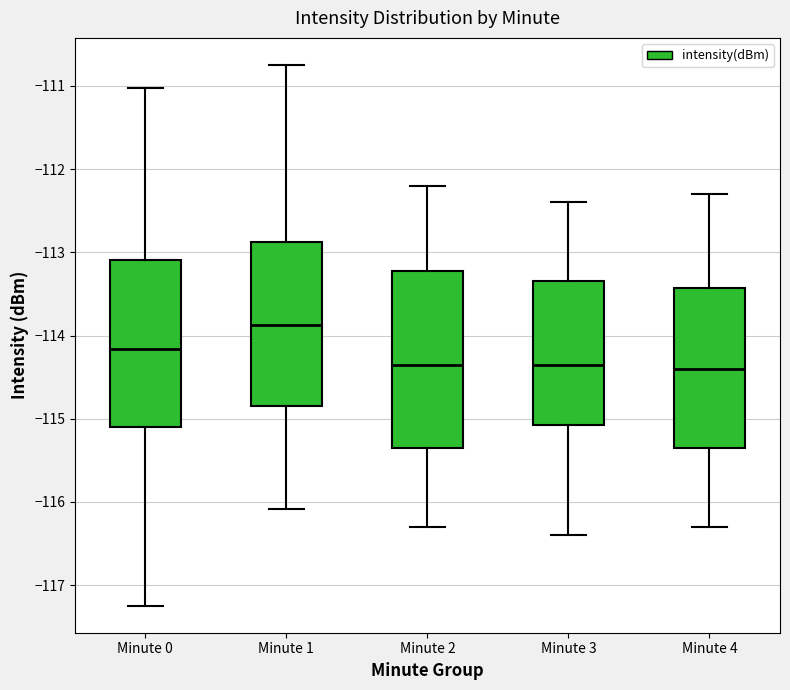

Reading left to right, transcribe this box plot: for each box, give where its median line is, the range the box spans, and where its two whiskers end, as read against the y-axis. The values are not printed on the chart, so give them approximately, as read against the axis.

Minute 0: median -114.2, box -115.1 to -113.1, whiskers -117.2 to -111.0
Minute 1: median -113.9, box -114.8 to -112.9, whiskers -116.1 to -110.7
Minute 2: median -114.3, box -115.3 to -113.2, whiskers -116.3 to -112.2
Minute 3: median -114.3, box -115.1 to -113.3, whiskers -116.4 to -112.4
Minute 4: median -114.4, box -115.3 to -113.4, whiskers -116.3 to -112.3